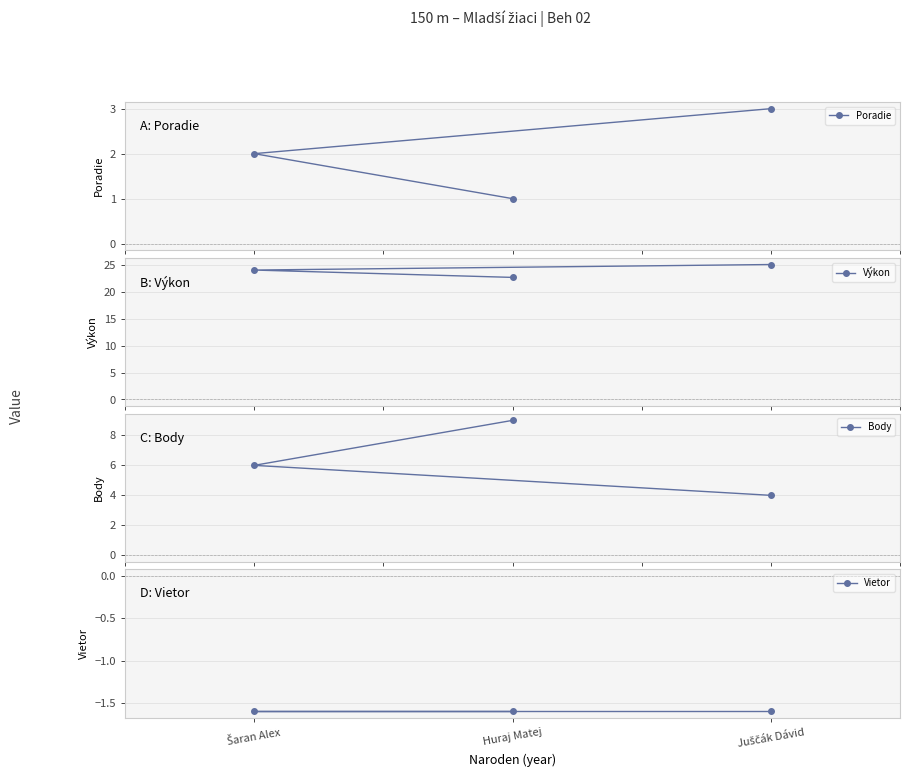

True or false: Body has a value of 9.0 at Huraj Matej.

True